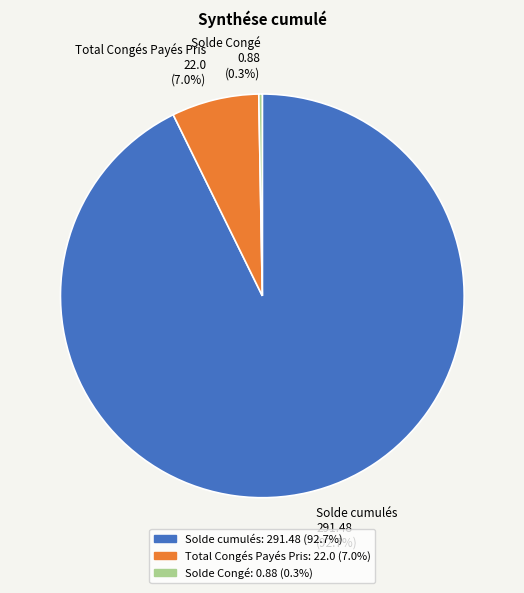

The Total Congés Payés Pris slice represents 1% of the pie. True or false?

False